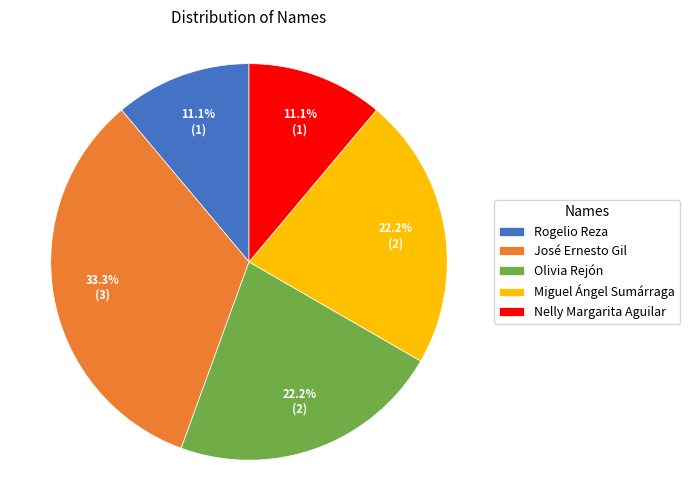

To the nearest percent, what percentage of the pie is Olivia Rejón?

22%